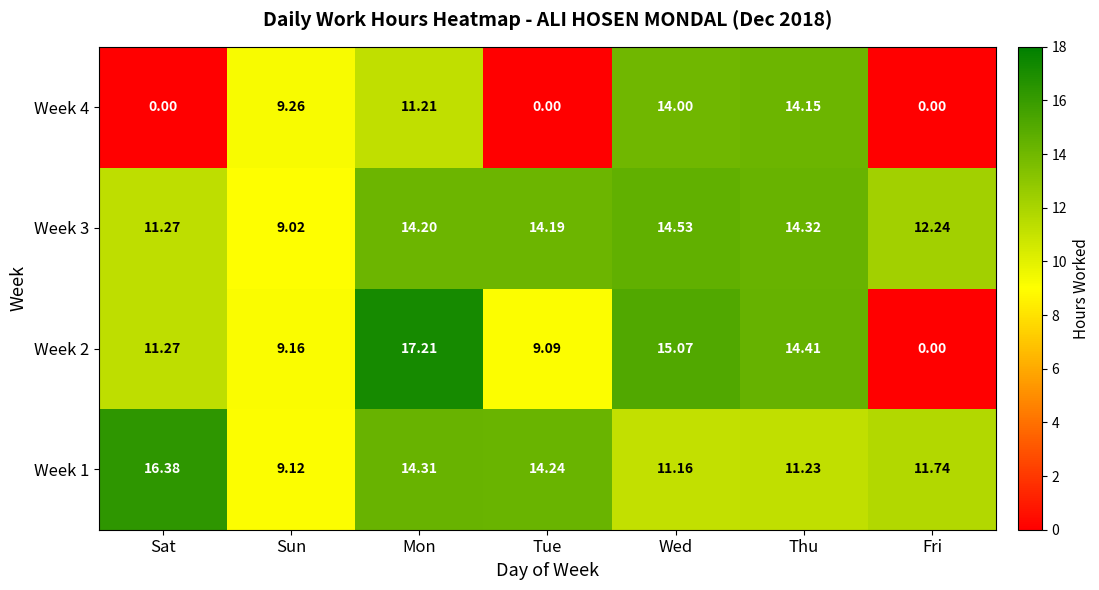

What is the greatest value displayed?

17.2